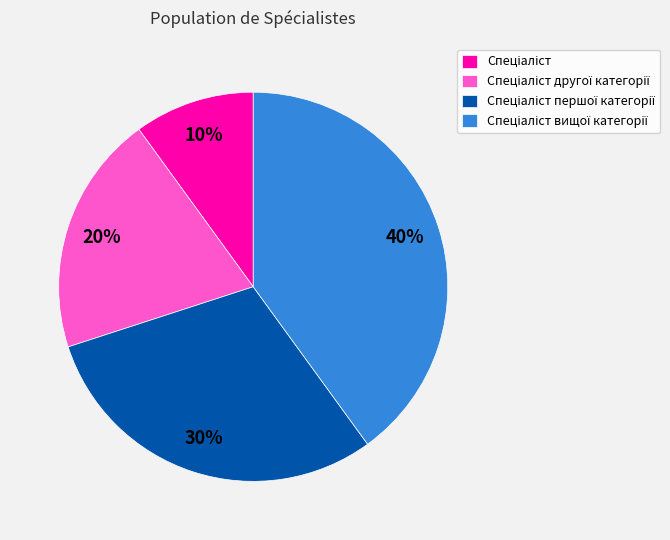

Is there any slice that represents more than half of the pie?

No